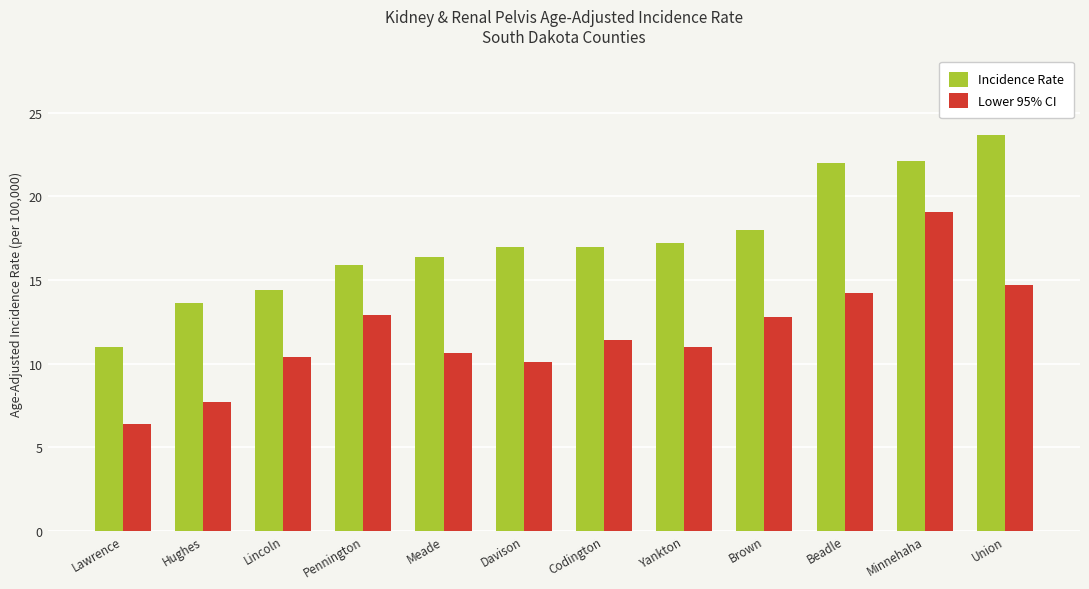

What is the label of the 7th bar from the right?

Davison